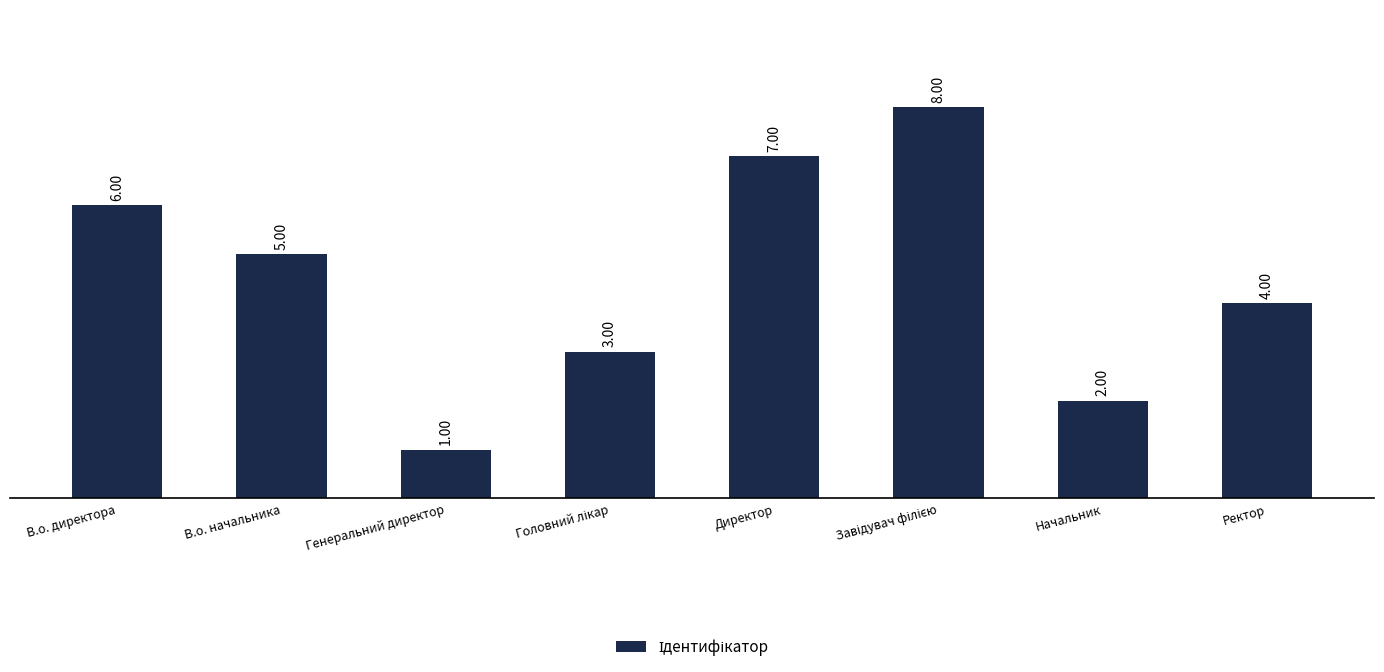

Which has a higher value, Начальник or Ректор?

Ректор